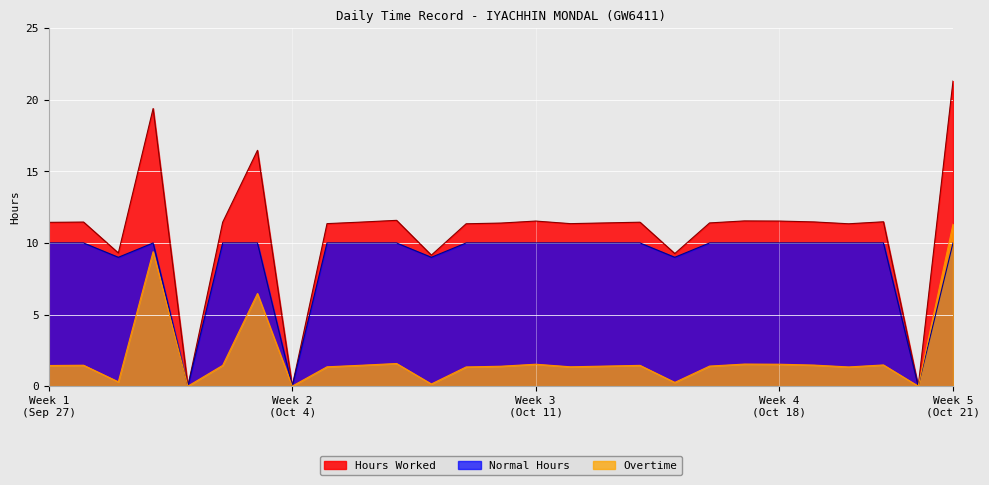

What is the difference between the second highest and second lowest values in the Overtime series?

9.4